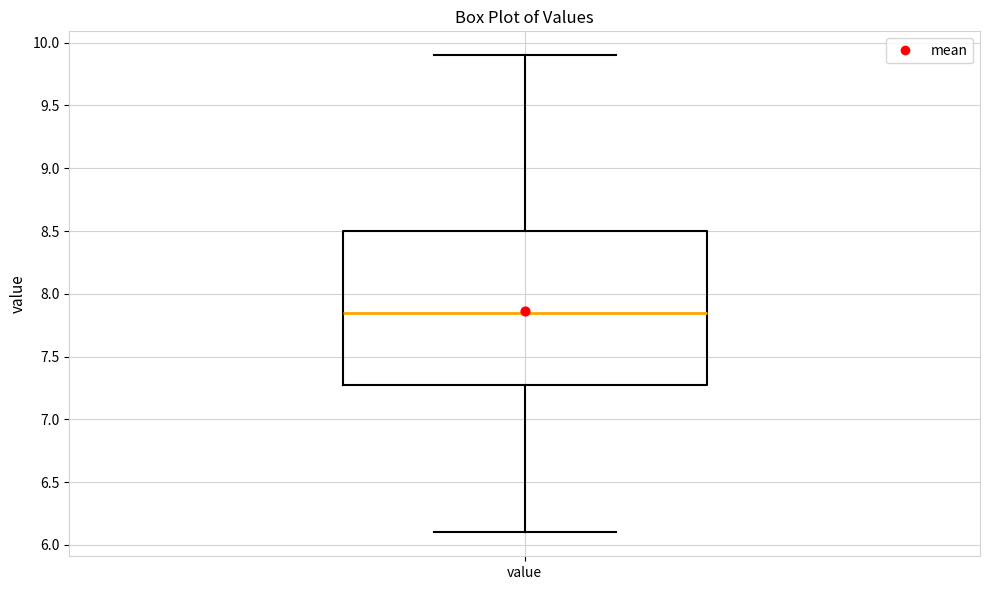

Where does the upper whisker of the box for value end on the y-axis? The values are not printed on the chart, so give them approximately, as read against the axis.

9.90